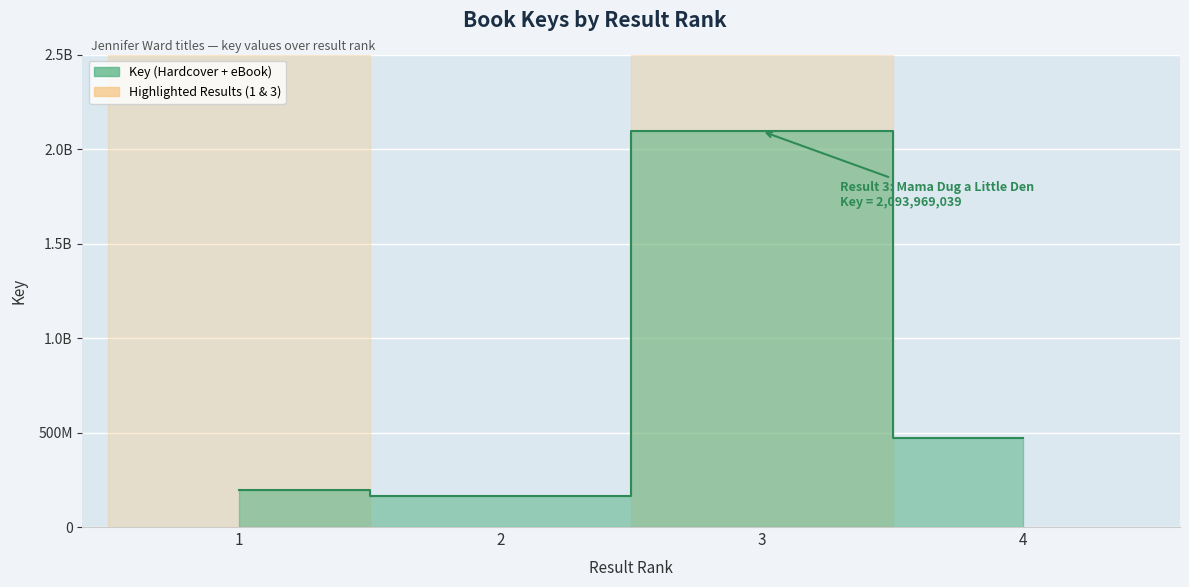

How many values are below 471540917?

2